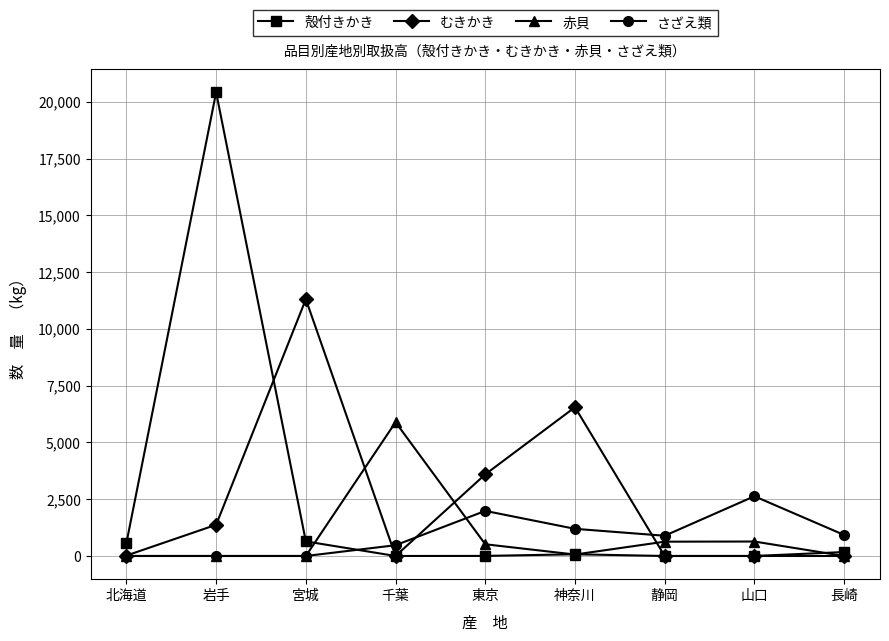

Which series changed the most between 宮城 and 千葉?

むきかき